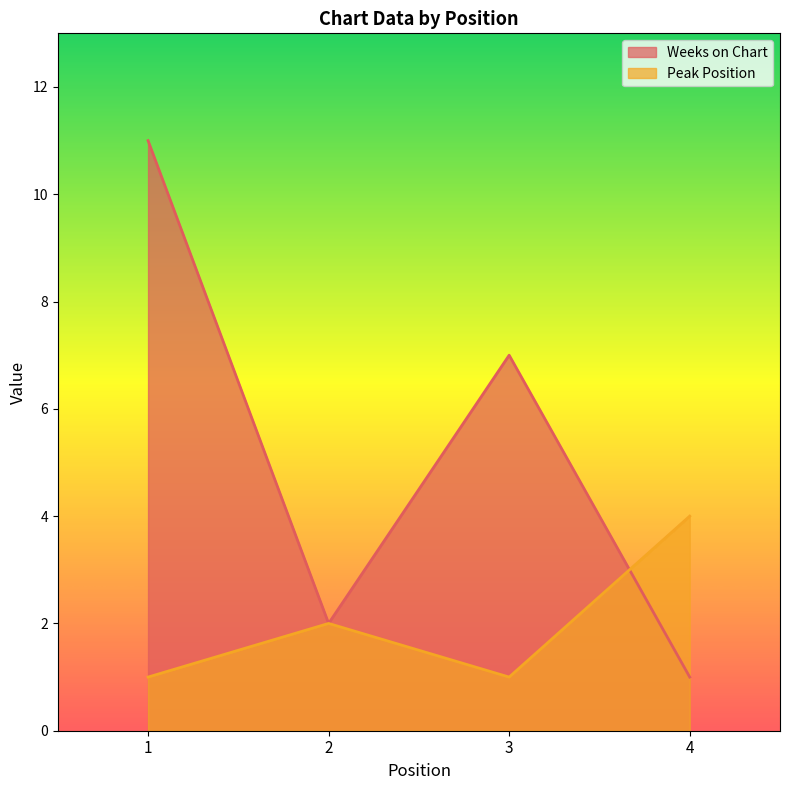

At which category is the sum across all series the highest?

1